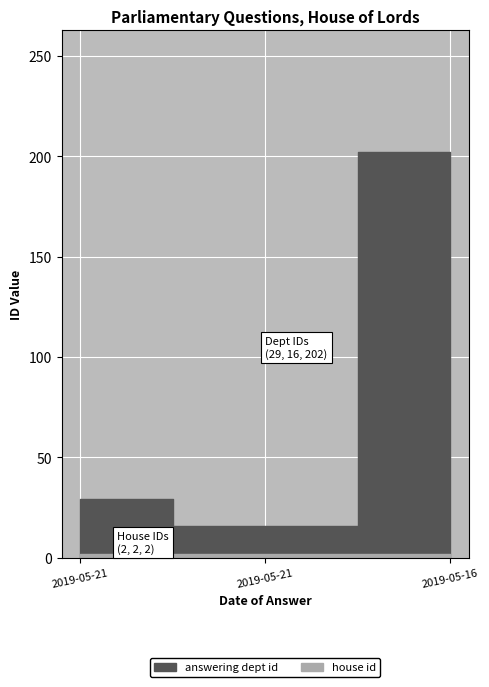

What is the approximate value of house id at 2019-05-16?

2